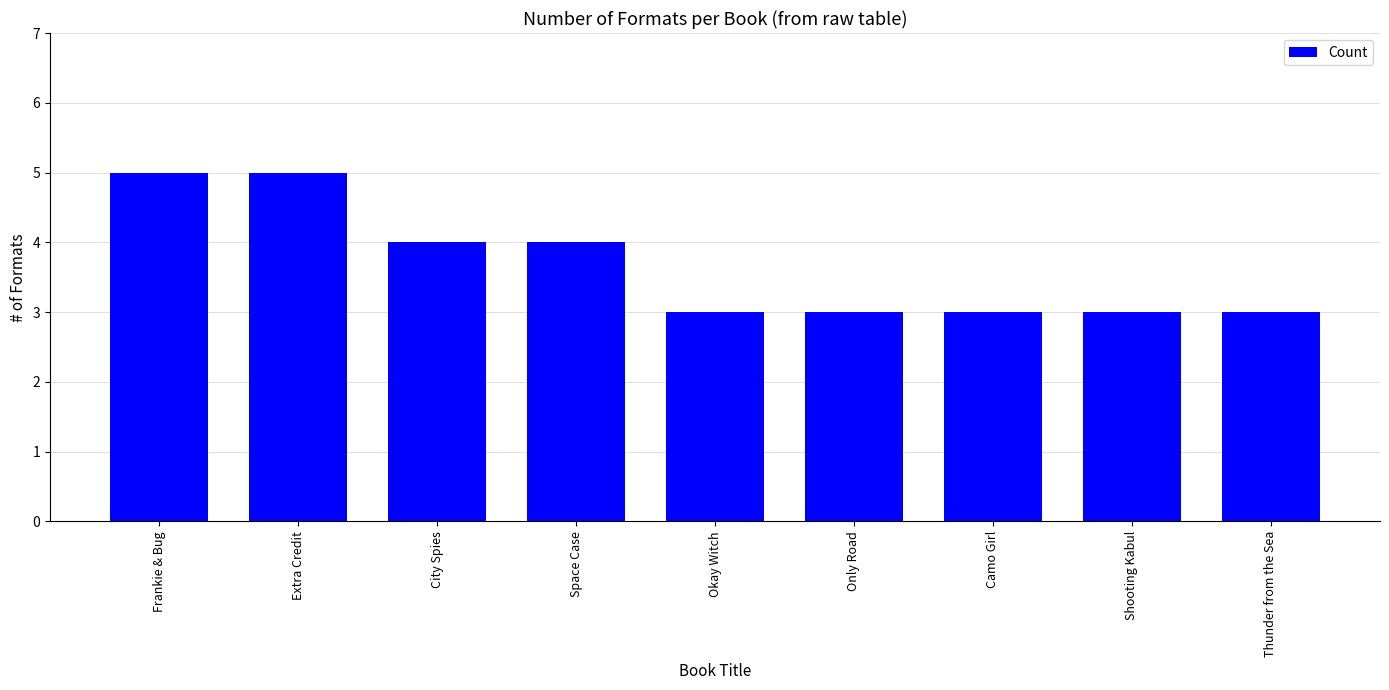

True or false: the data shows 5 at Frankie & Bug.

True